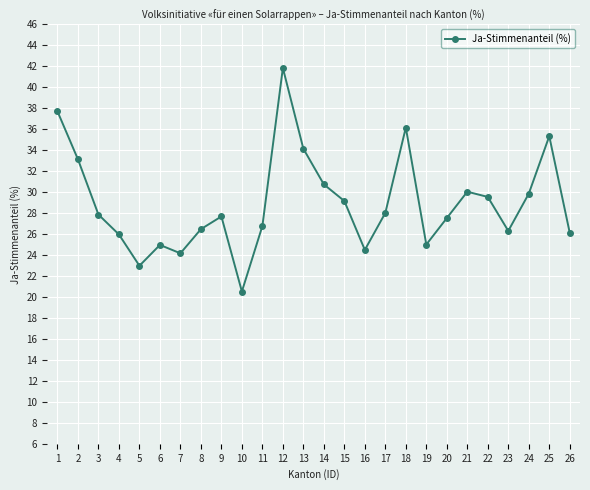

At which category does the data reach its first local peak?

6